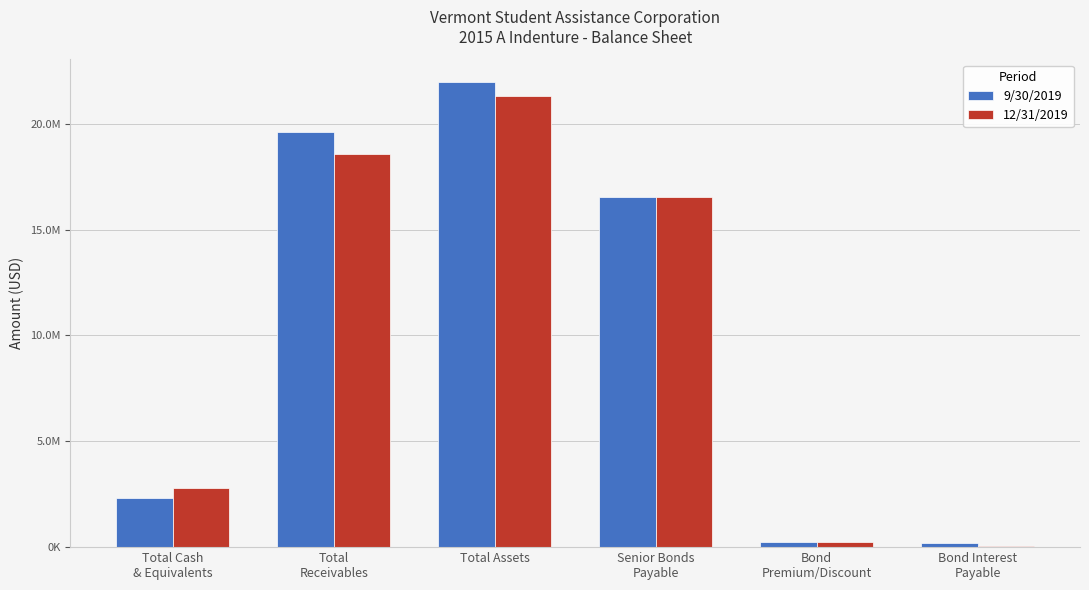

Are the bars grouped side by side (vs. stacked)?

Yes